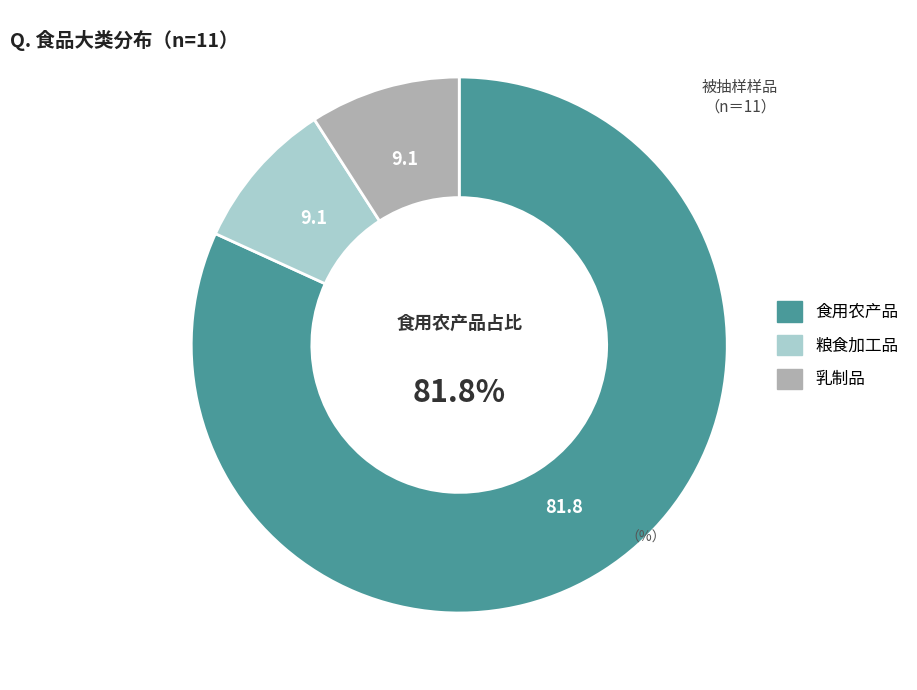

Does 食用农产品 account for over 50% of the chart?

Yes